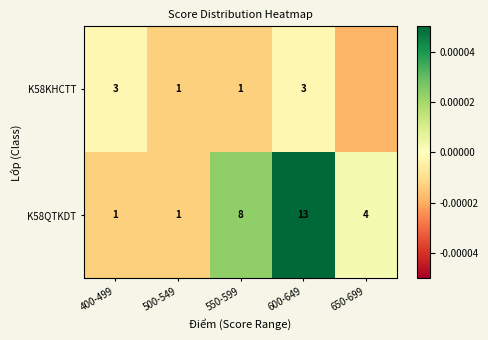

Which category has the highest value in the K58QTKDT series?

600-649